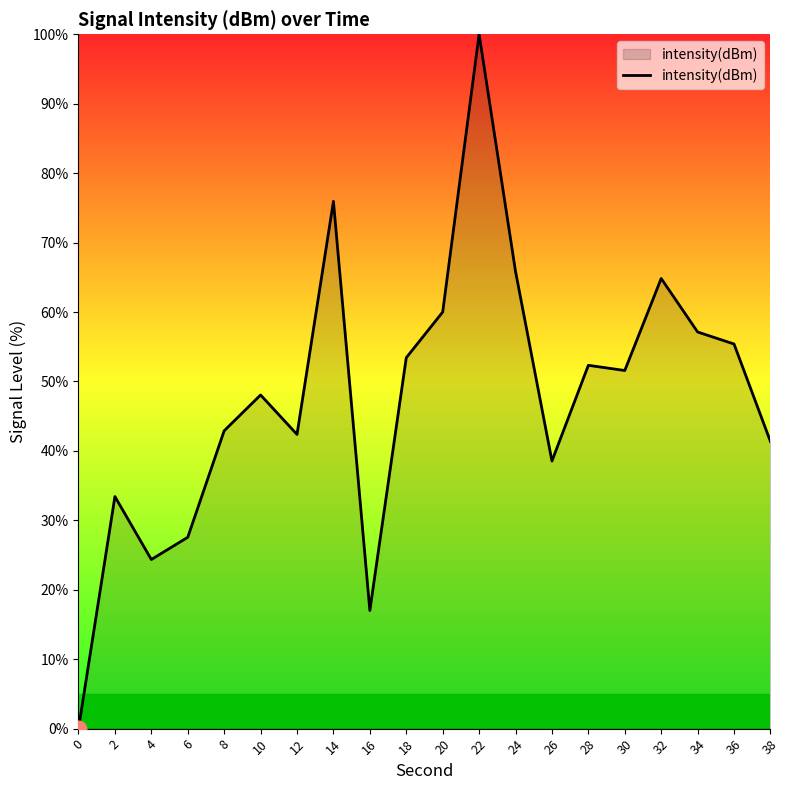

Between 4 and 22, which is larger?

22